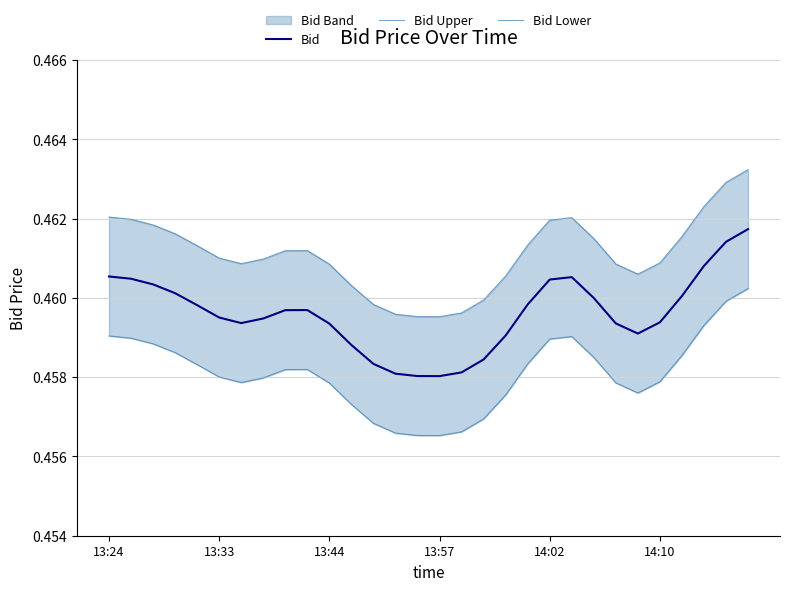

What is the value of the Bid Lower point at the 2nd from the left?

0.5